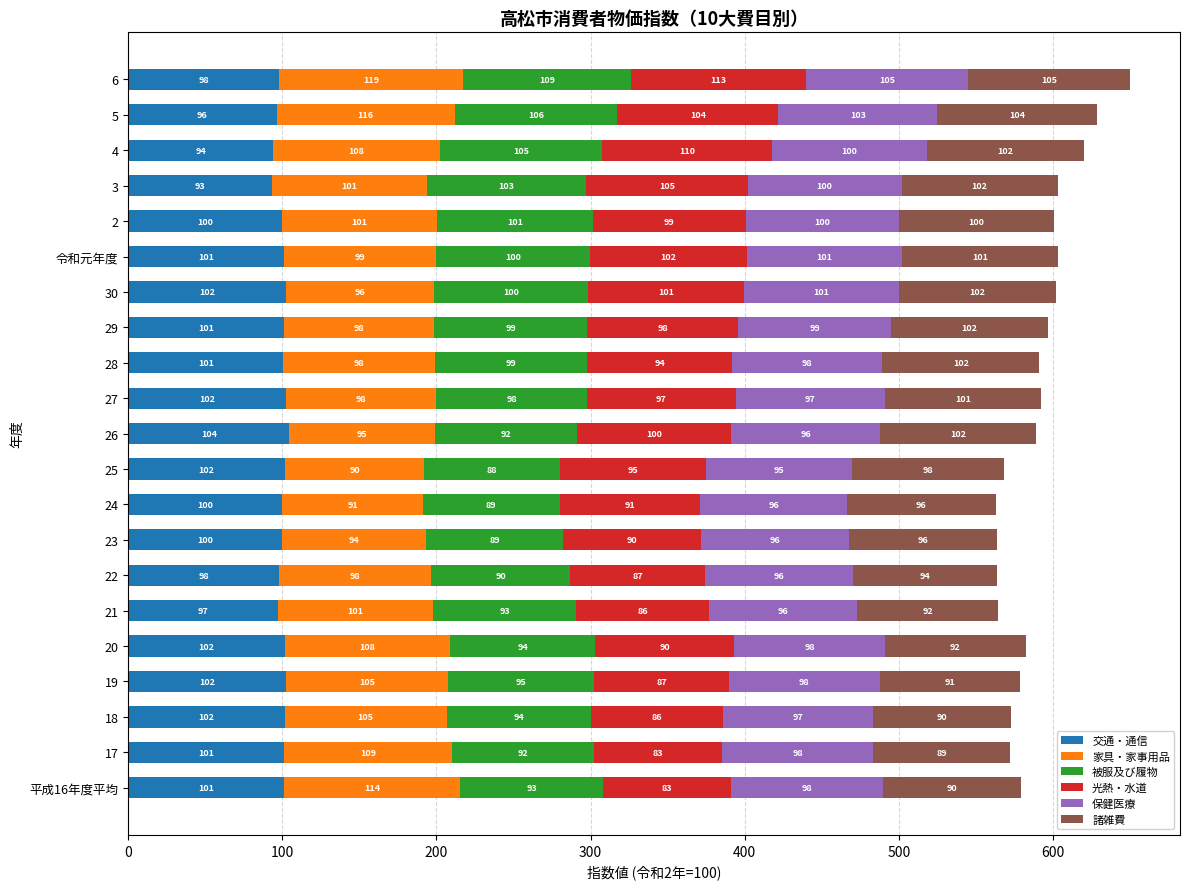

What is the maximum value for 交通・通信?

104.5